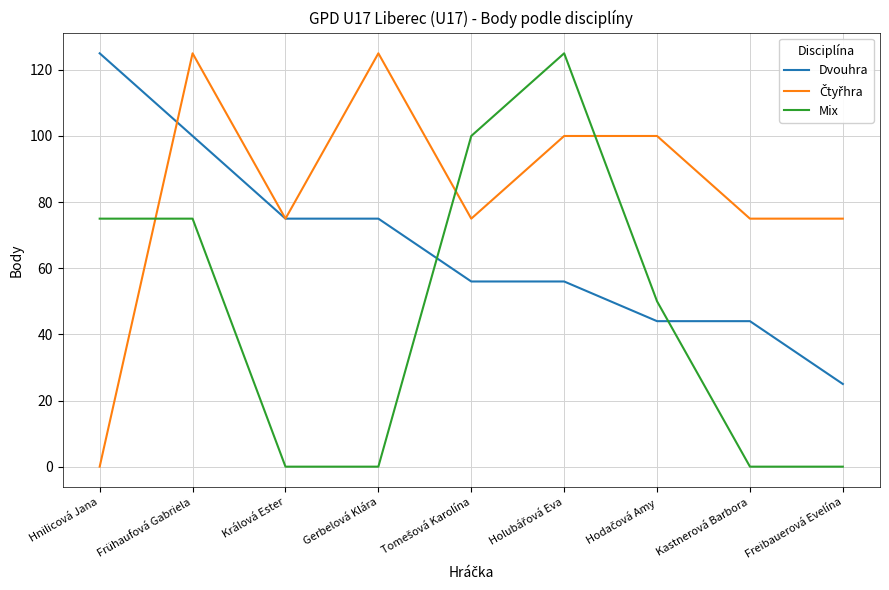

How many categories are shown in the chart?

9